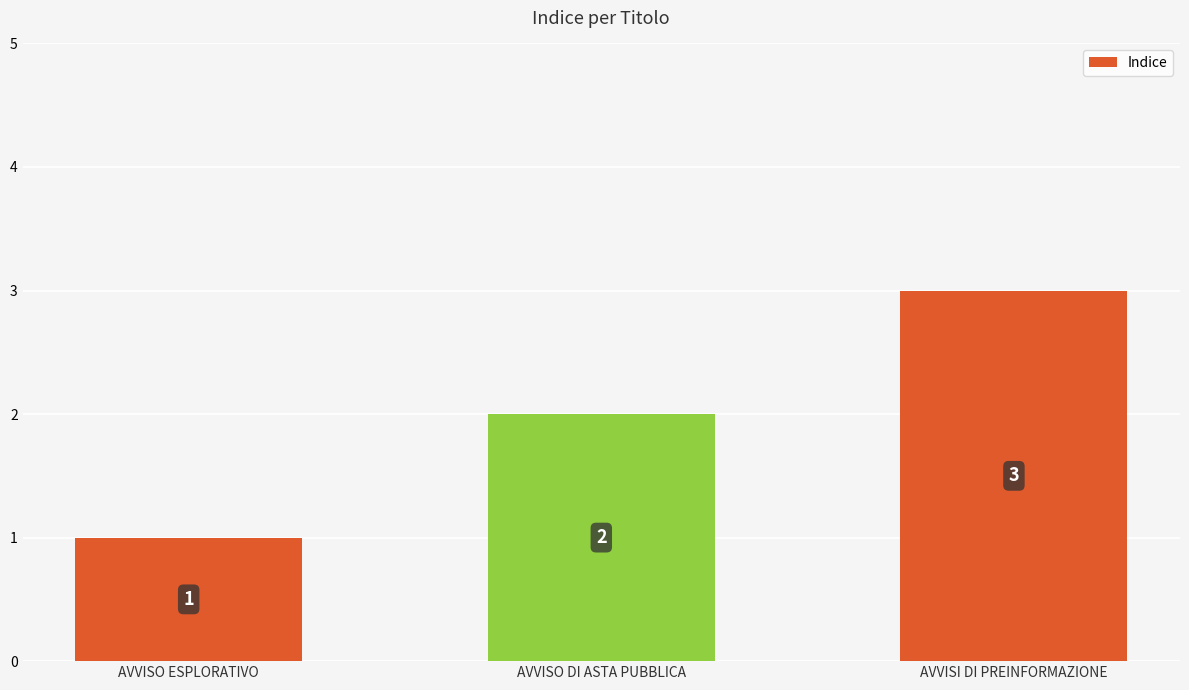

Reading left to right, what are all the values shown in this chart?

AVVISO ESPLORATIVO=1	AVVISO DI ASTA PUBBLICA=2	AVVISI DI PREINFORMAZIONE=3